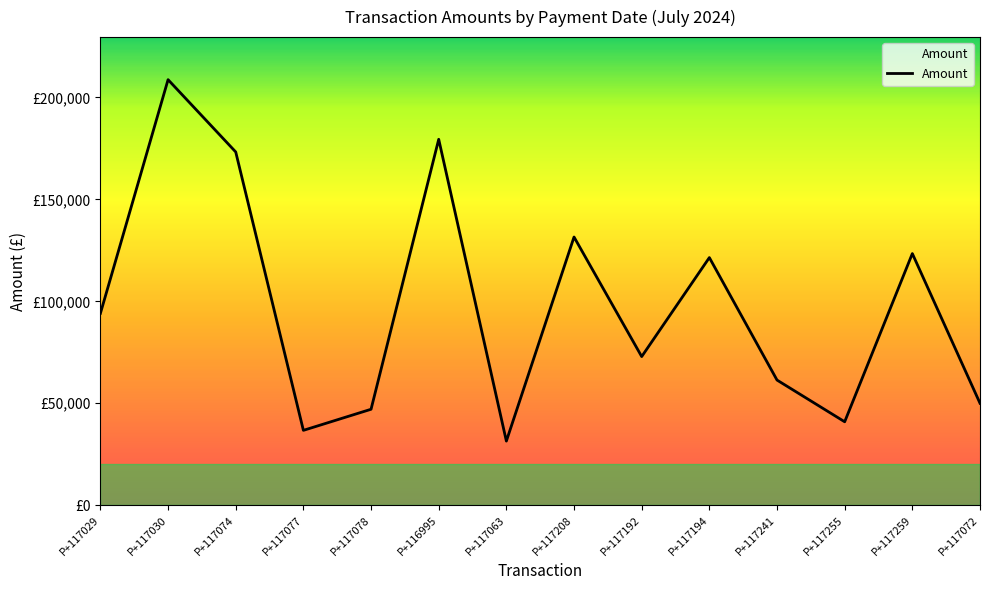

What is the change in value from P+116995 to P+117192?

-106567.2